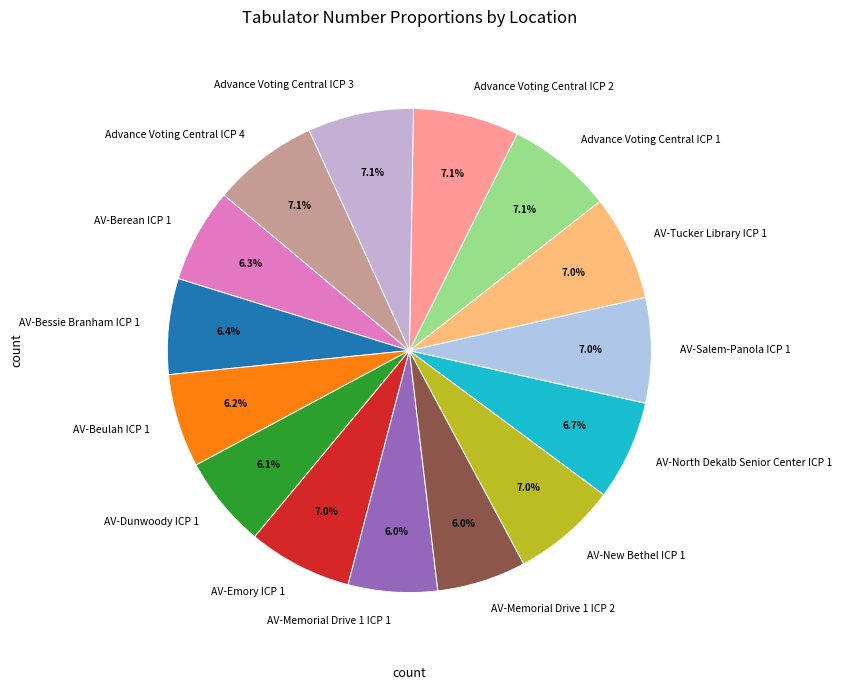

What is the ratio of the value at AV-Emory ICP 1 to the value at AV-Berean ICP 1?

1.1